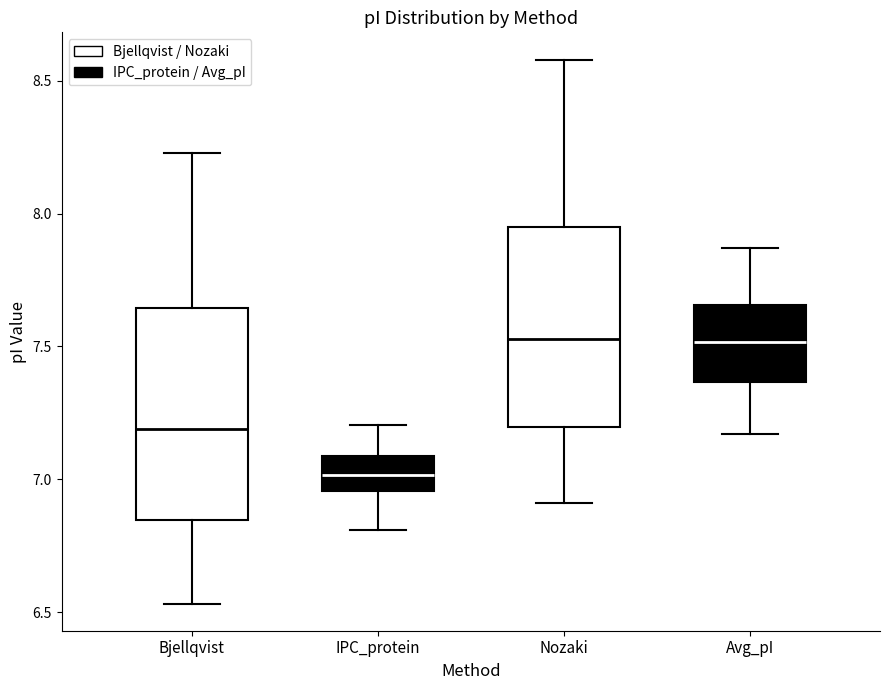

Which box has the lowest median line?

IPC_protein